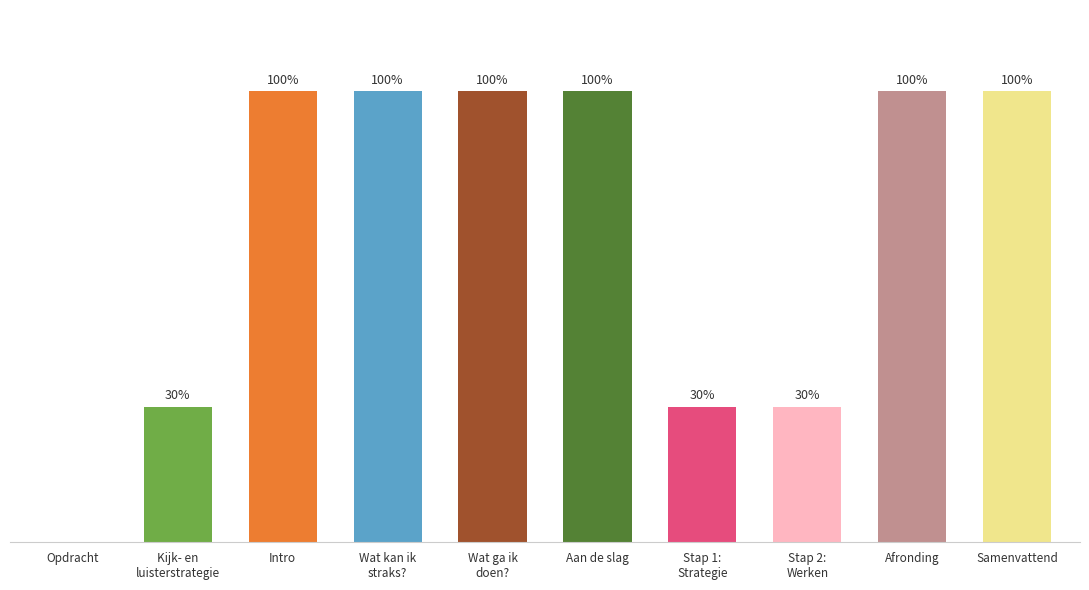

The value at Aan de slag is 1788722. True or false?

False